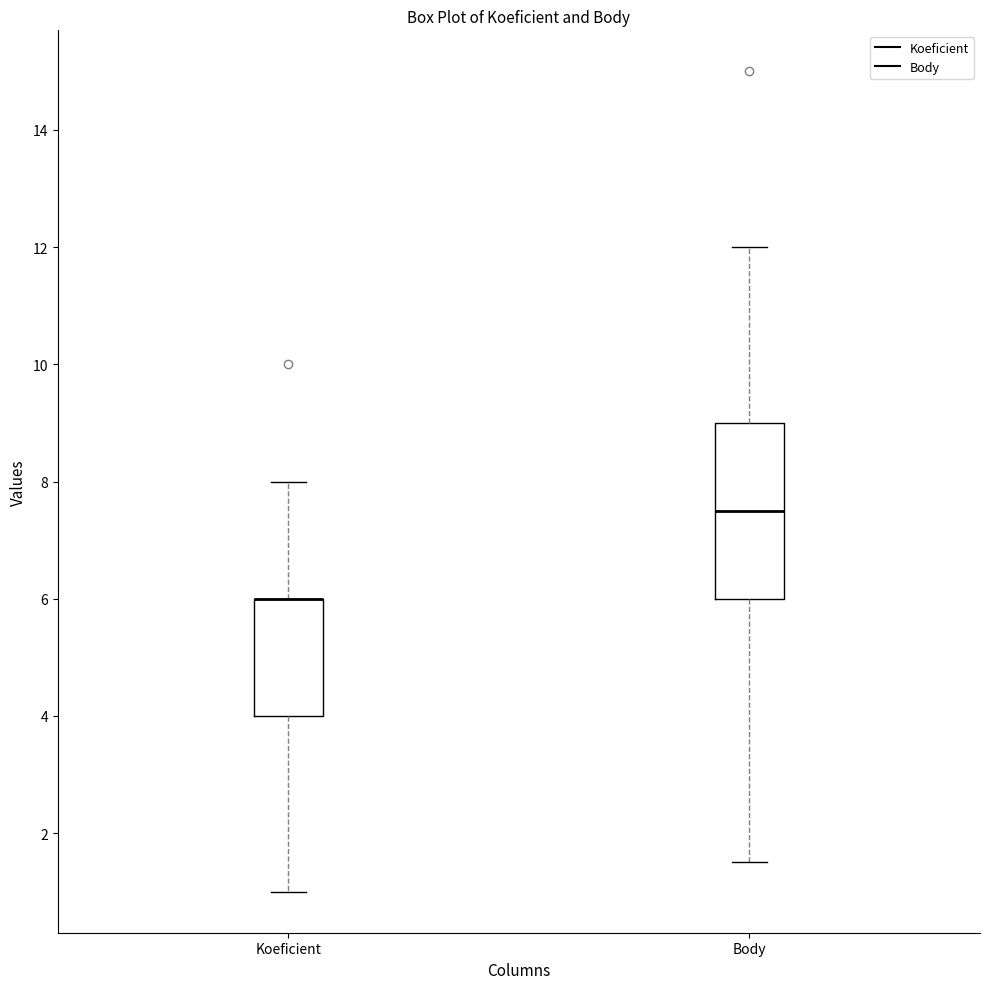

Reading left to right, transcribe this box plot: for each box, give where its median line is, the range the box spans, and where its two whiskers end, as read against the y-axis. The values are not printed on the chart, so give them approximately, as read against the axis.

Koeficient: median 6.0 (drawn on the box's upper edge), box 4.0 to 6.0, whiskers 1.0 to 8.0
Body: median 7.6, box 6.0 to 9.0, whiskers 1.6 to 12.0